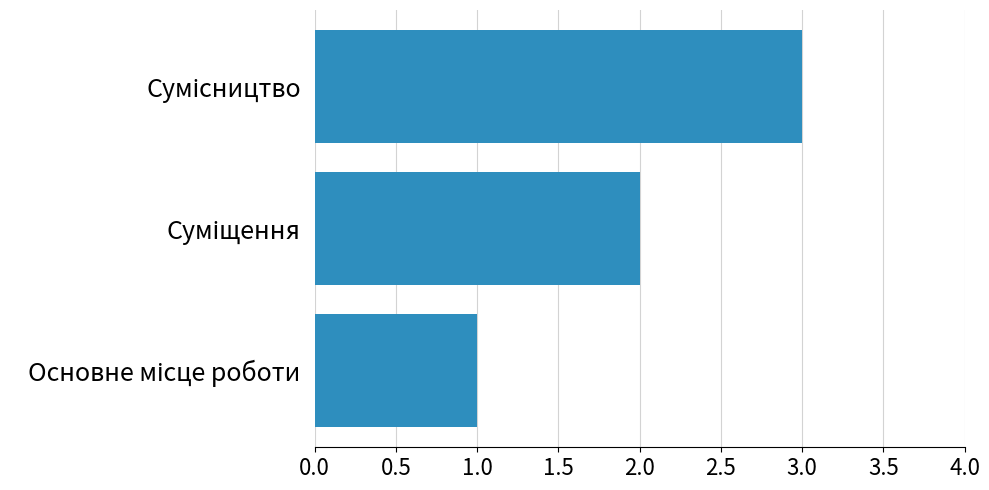

What is the maximum value shown in the chart?

3